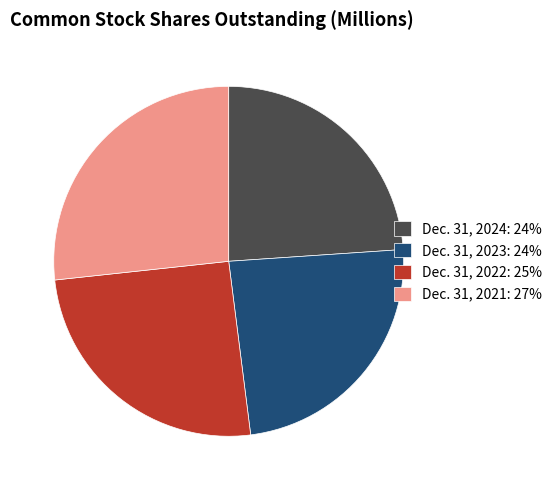

Approximately how many times larger is the value at Dec. 31, 2023: 24% compared to Dec. 31, 2021: 27%?

0.9